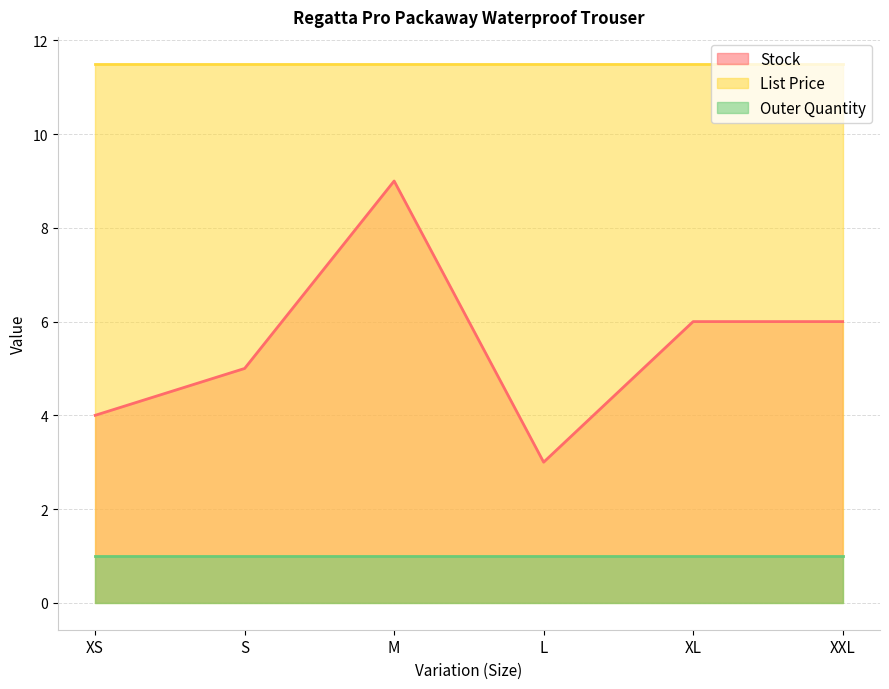

What is the approximate value of Outer Quantity at XXL?

1.0